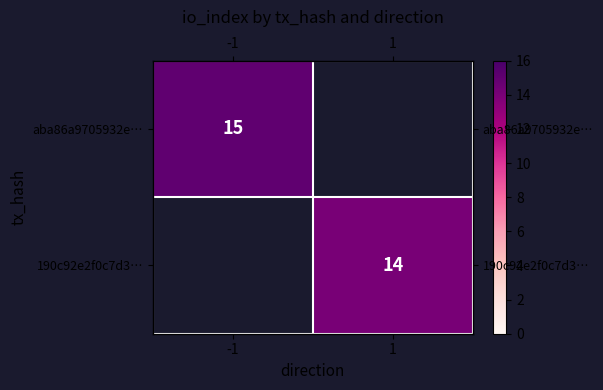

List the labels in order of aba86a9705932e… value, smallest first.

-1, 1